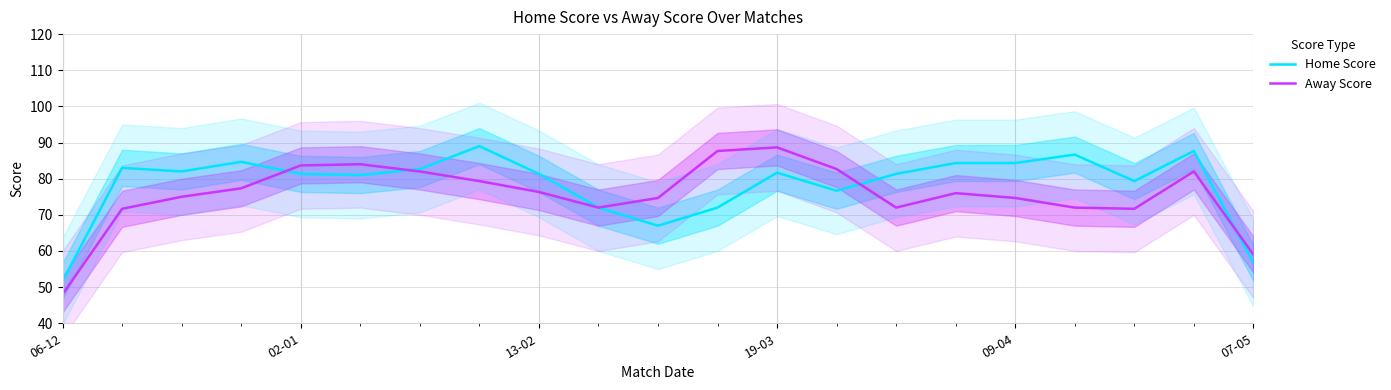

Rank the series by their maximum value, from lowest to highest.

Away Score, Home Score